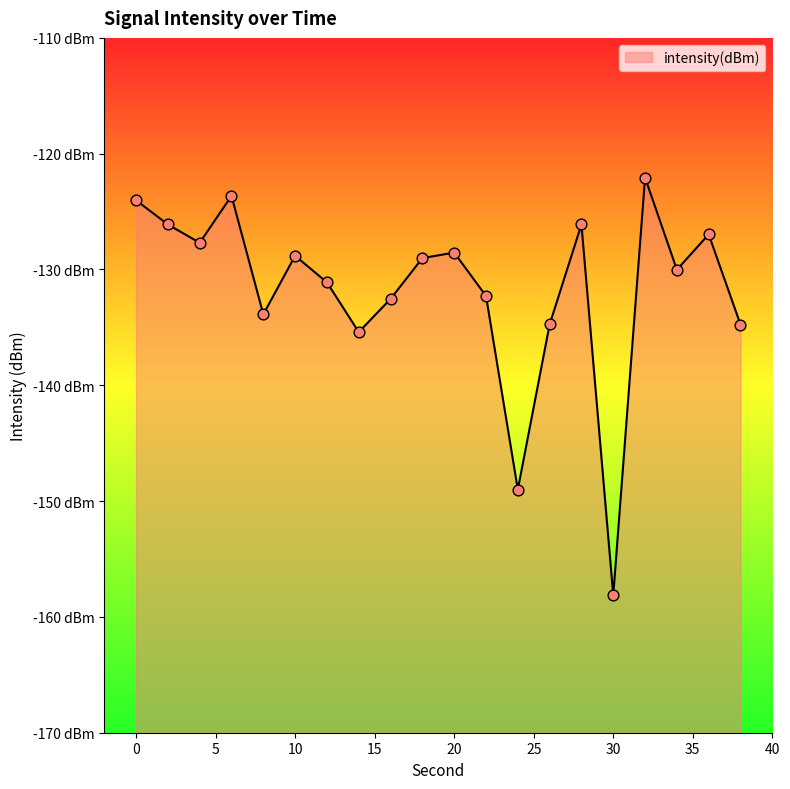

What is the change in value from 20 to 34?

-1.5